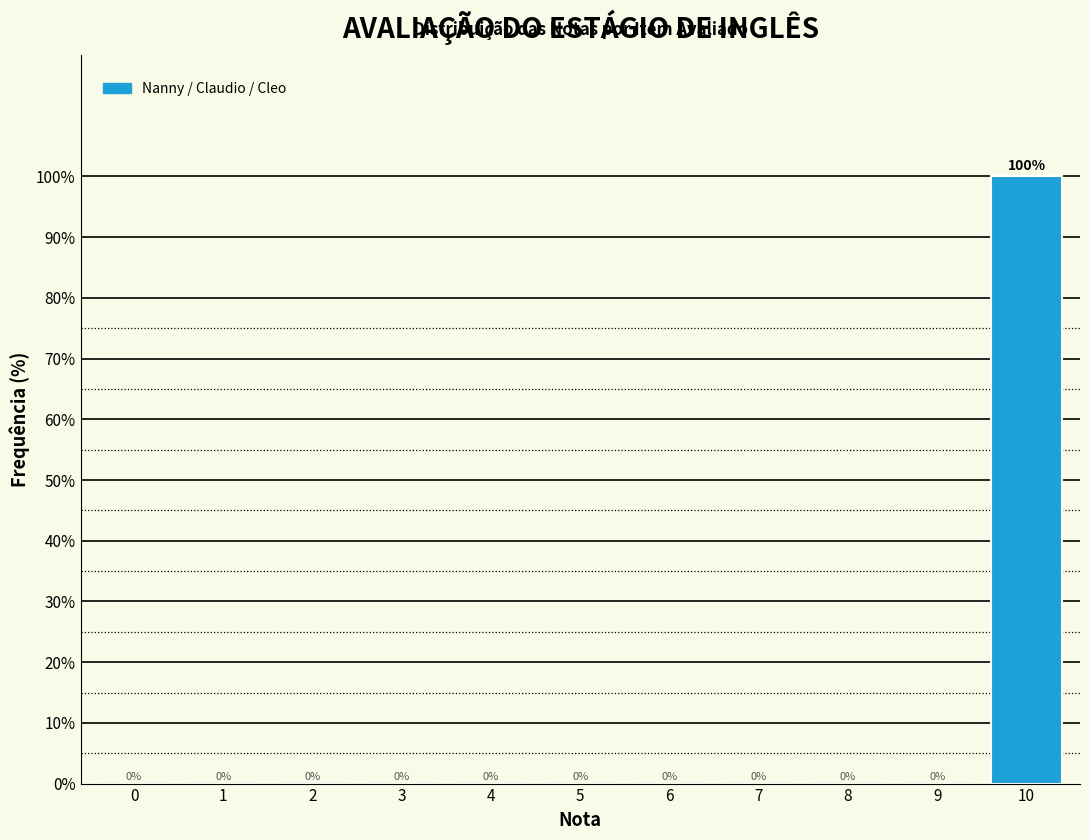

Reading right to left, what are all the values shown in this chart?

10=100	9=0	8=0	7=0	6=0	5=0	4=0	3=0	2=0	1=0	0=0